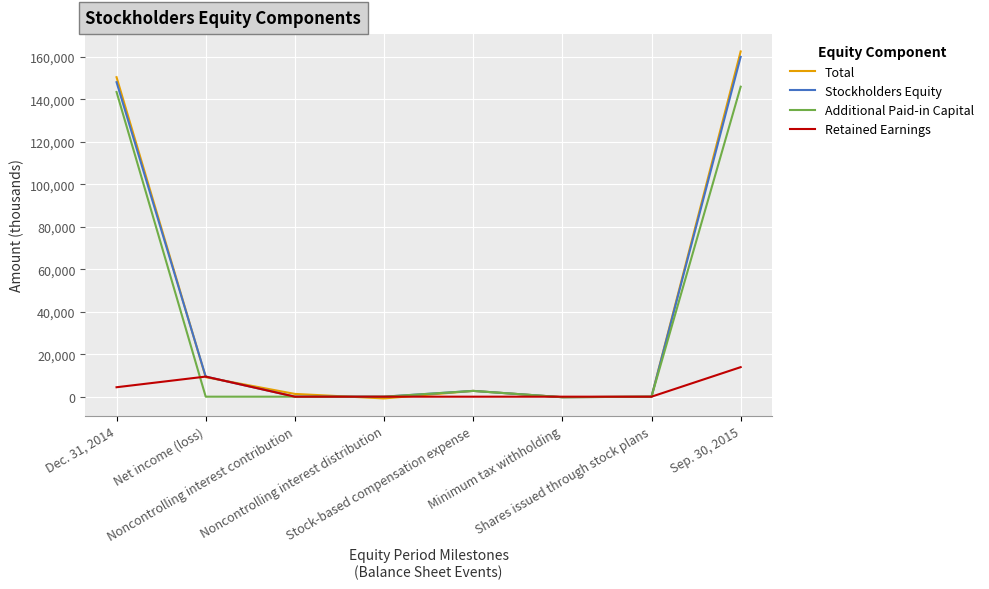

What is the sum of all Additional Paid-in Capital values?

291902